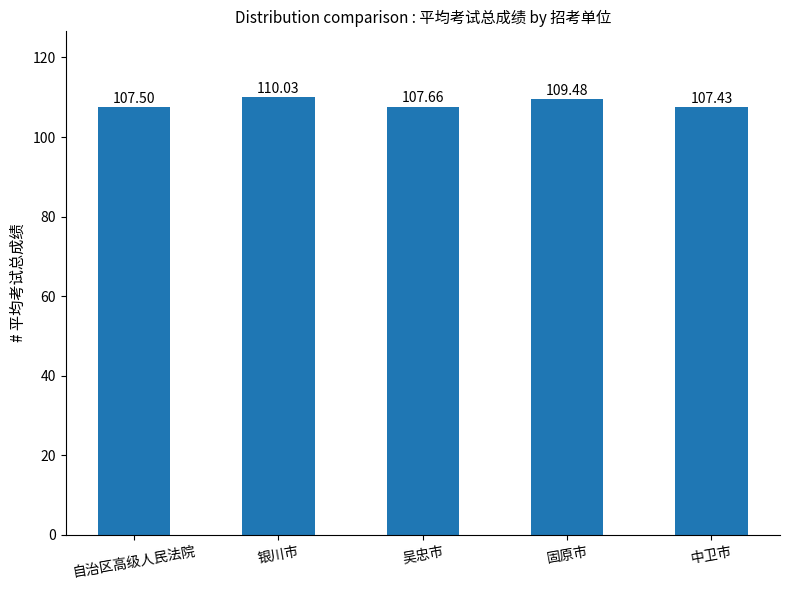

List the labels in order of value, largest first.

银川市, 固原市, 吴忠市, 自治区高级人民法院, 中卫市